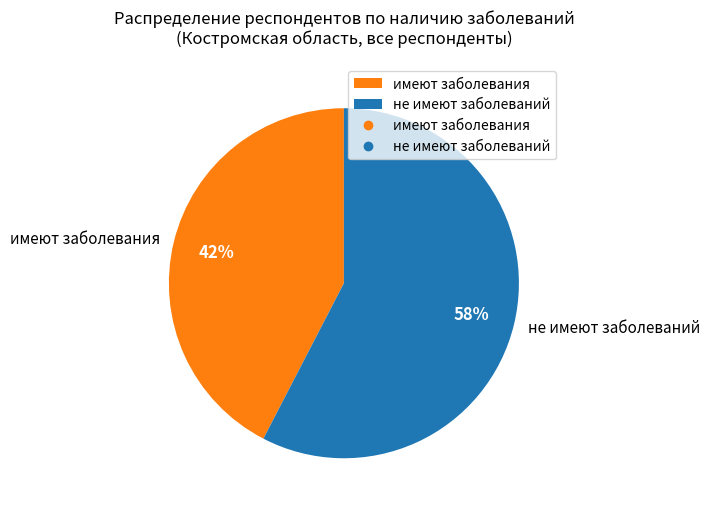

What is the ratio of the value at имеют заболевания to the value at не имеют заболеваний?

0.7